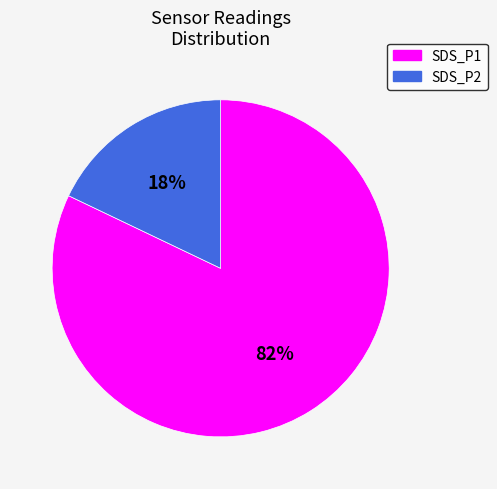

How many segments does this pie chart have?

2